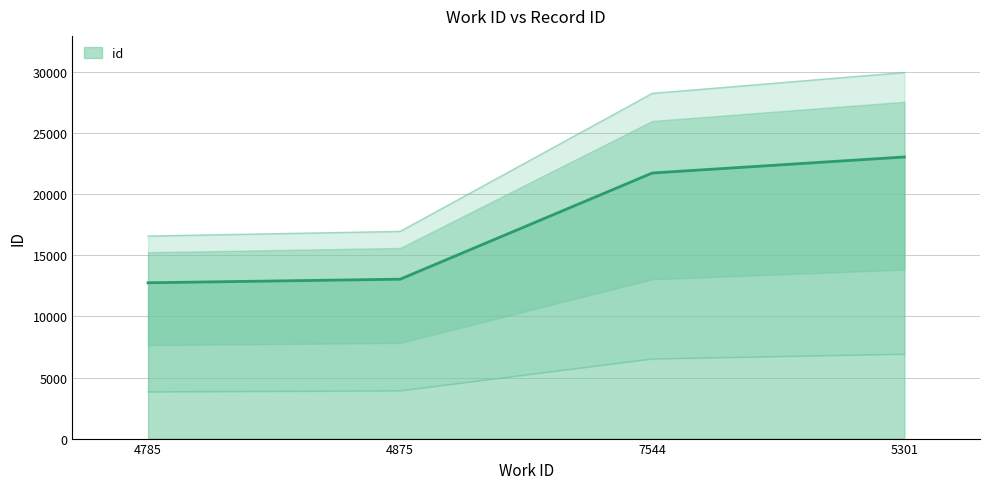

What is the sum of the values at 7544 and 4785?

34511